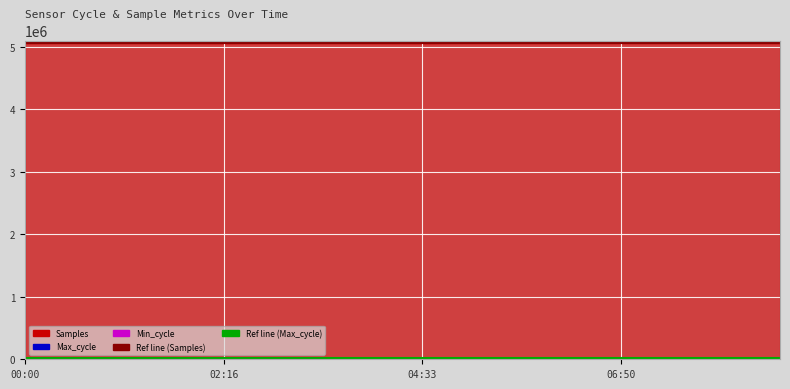

True or false: Samples and Max_cycle cross at least once.

False